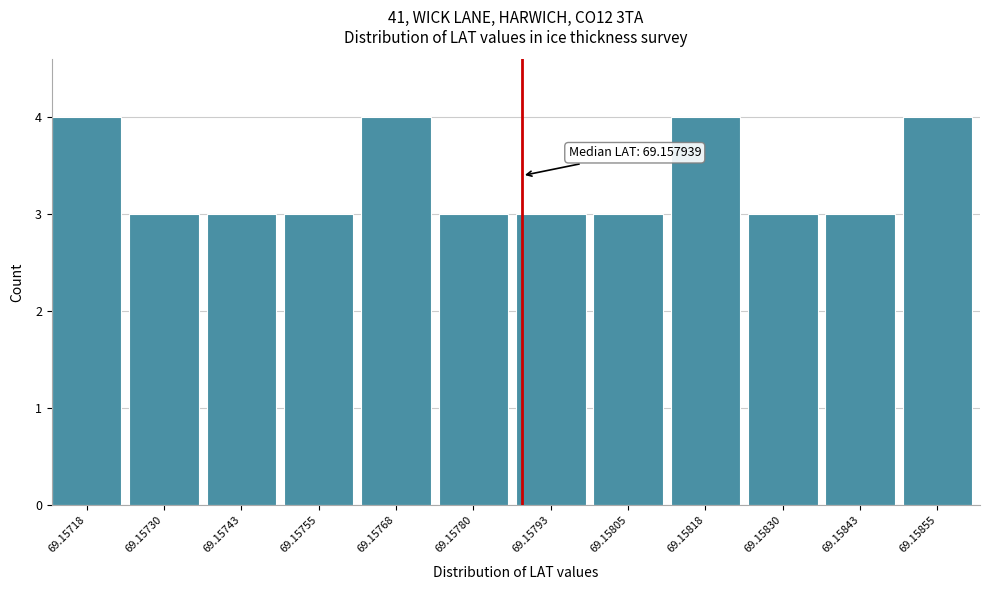

Reading left to right, transcribe all the data shown in this chart.

69.15718=4	69.15730=3	69.15743=3	69.15755=3	69.15768=4	69.15780=3	69.15793=3	69.15805=3	69.15818=4	69.15830=3	69.15843=3	69.15855=4